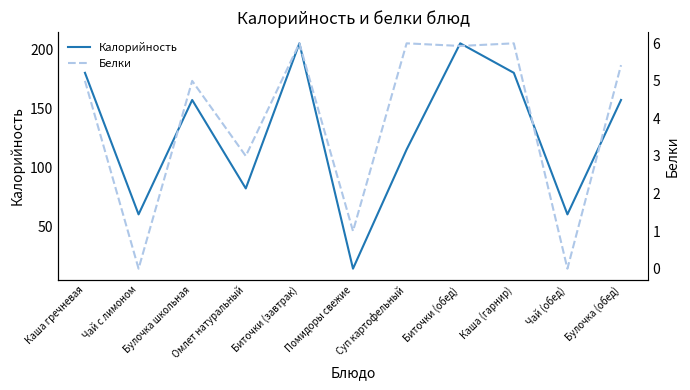

How many interior local peaks does the Калорийность series have?

3